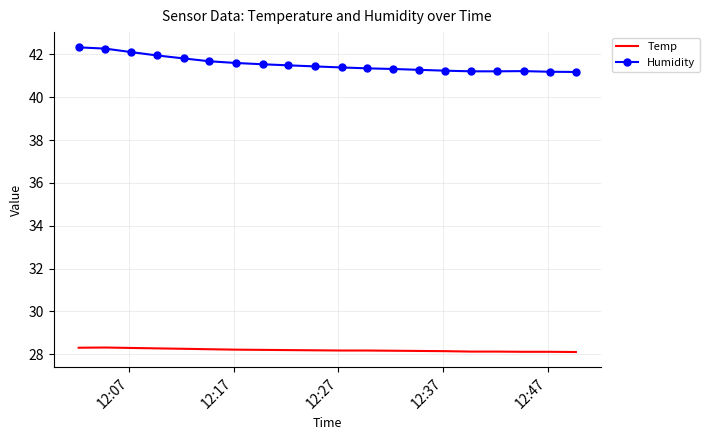

Which series has the largest total across all categories?

Humidity